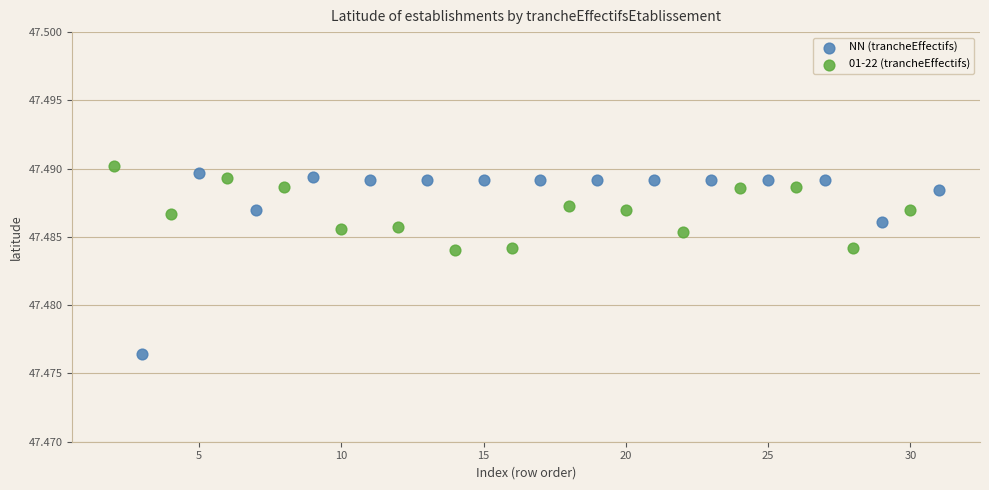

Which series has the widest spread of Y values?

NN (trancheEffectifs)